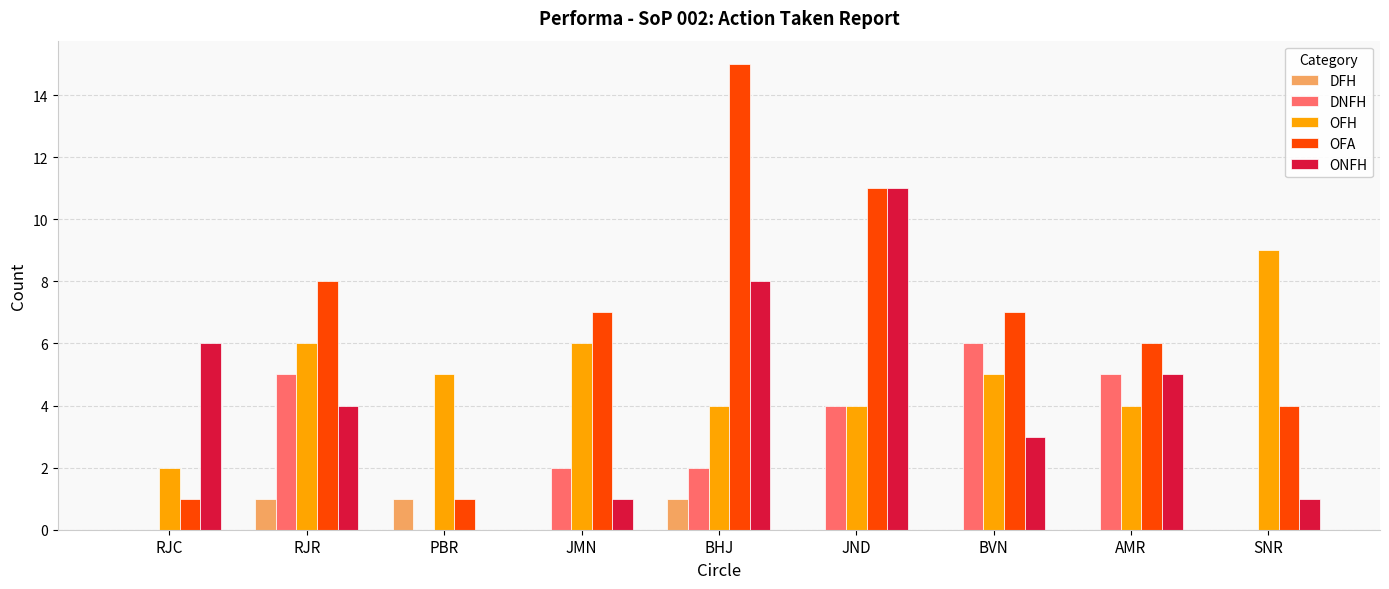

Count the number of data series in this chart.

5